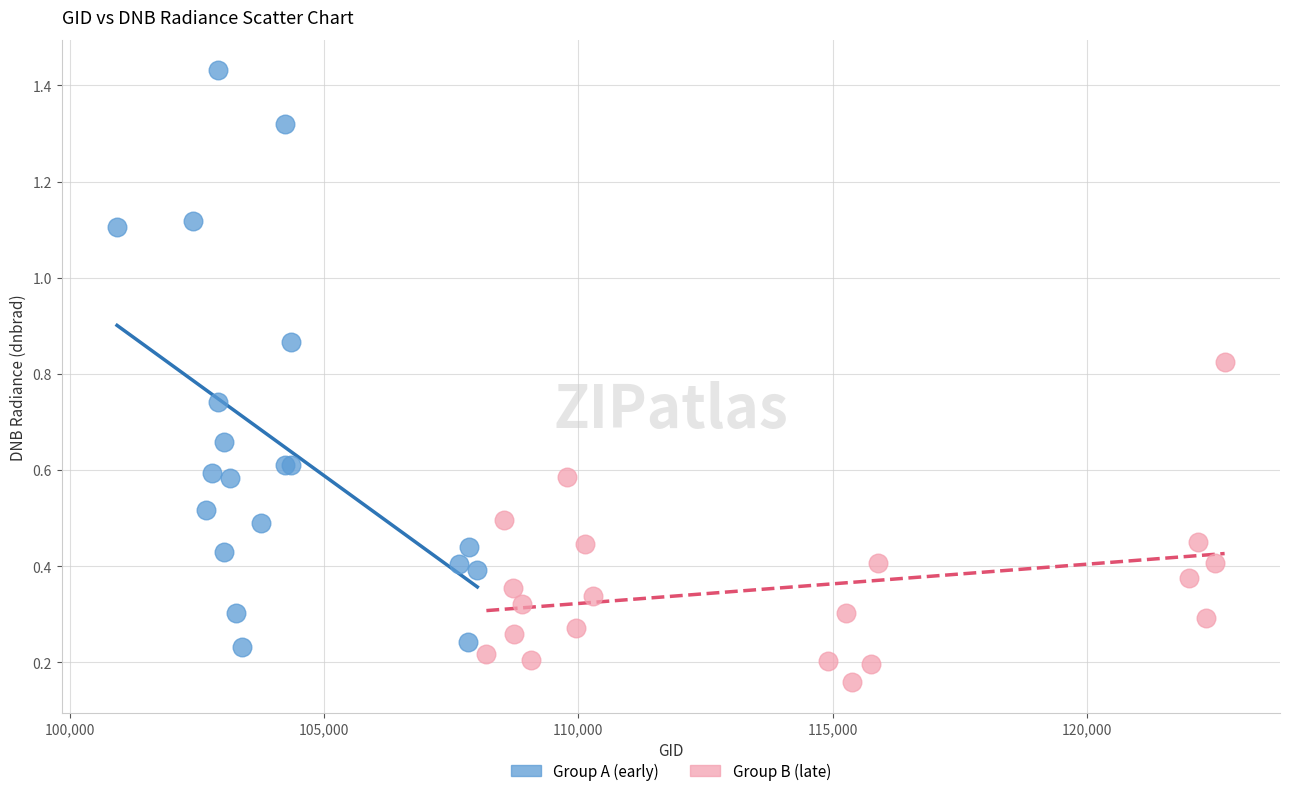

Which series has the widest spread of Y values?

Group A (early)